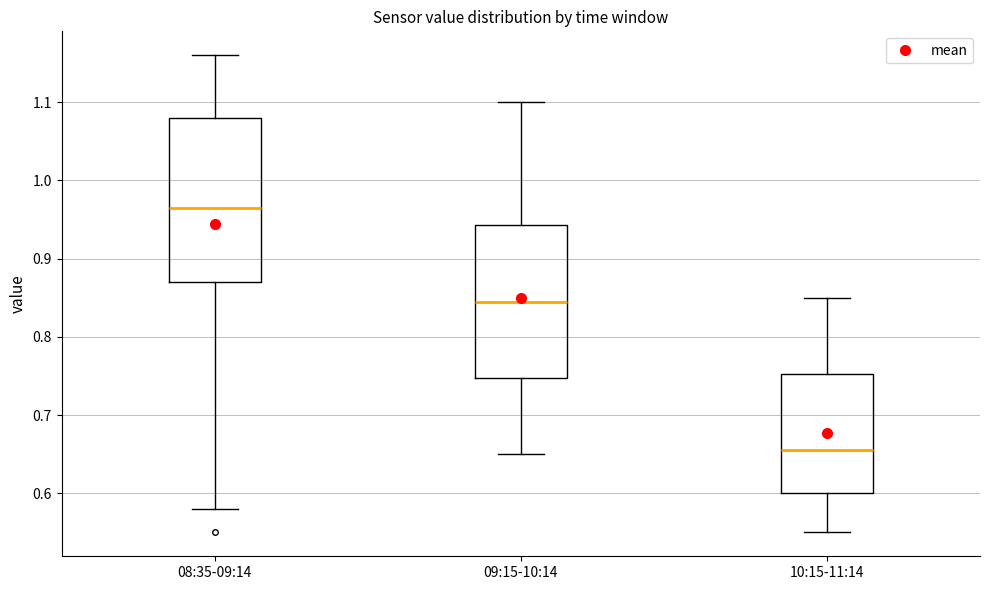

Which box's median line is the highest?

08:35-09:14